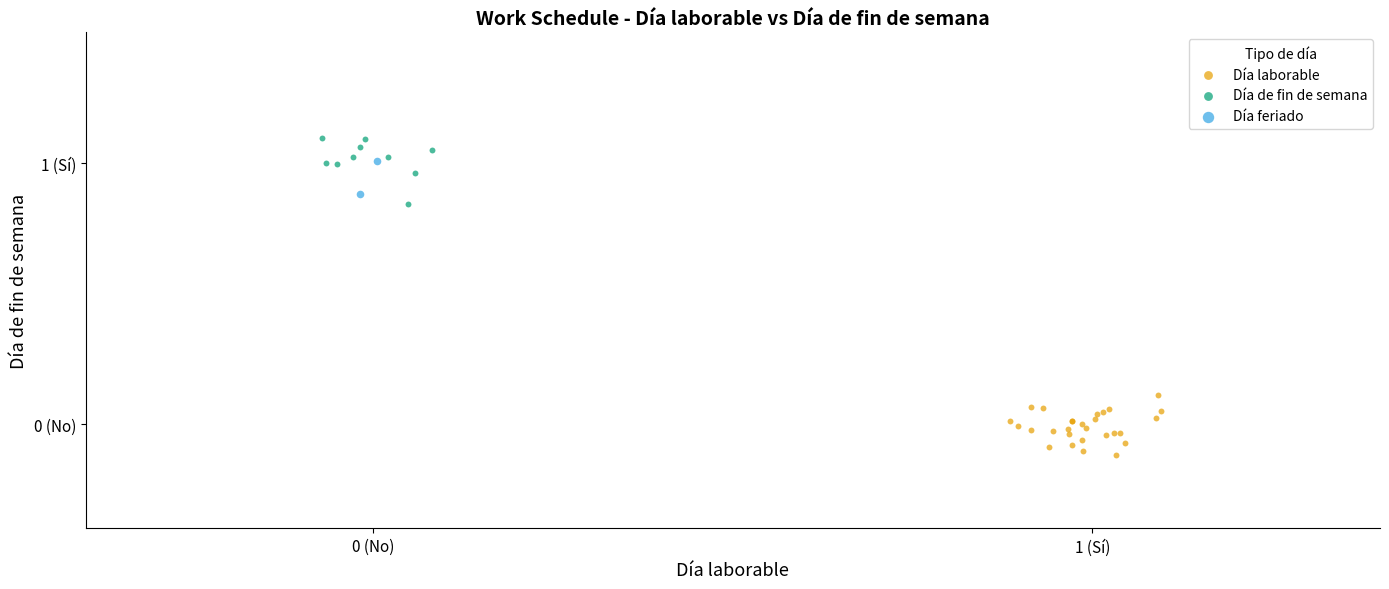

Which series reaches the minimum Y coordinate?

Día laborable